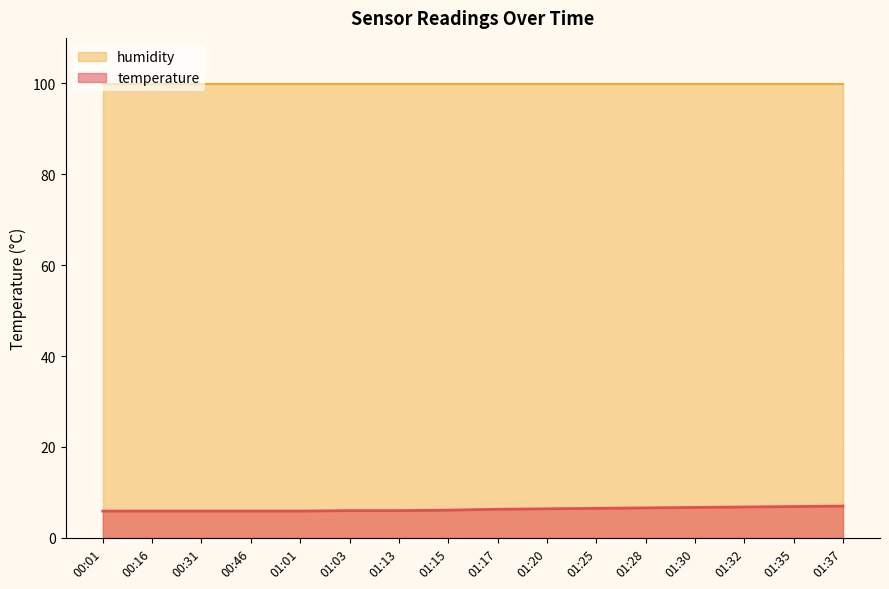

Does the chart display data point markers on the line(s)?

No